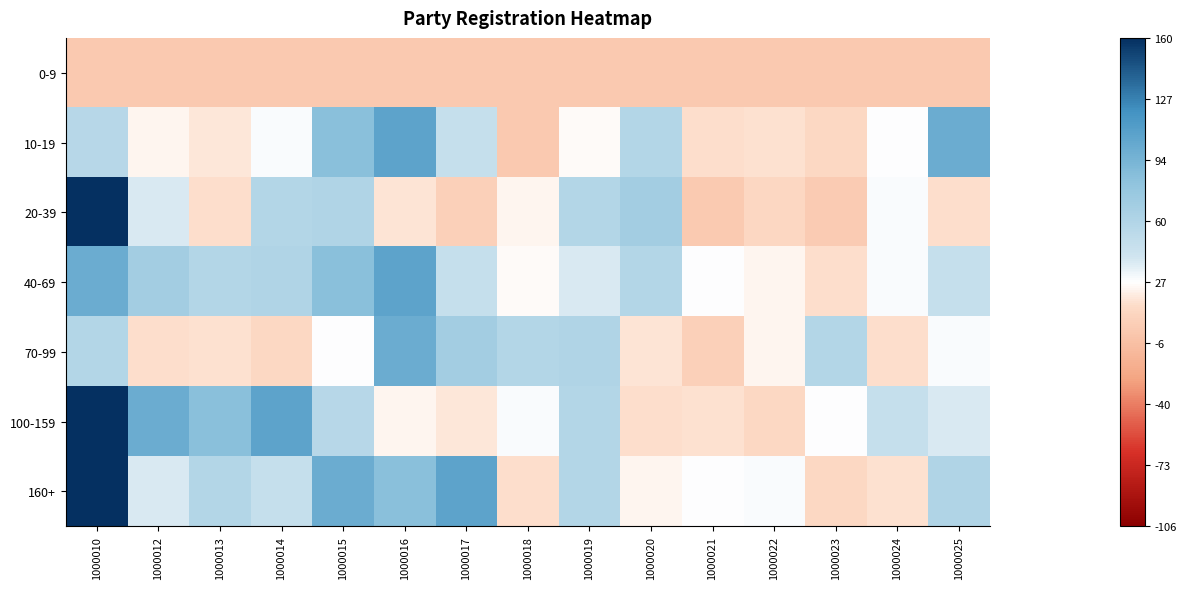

What is the maximum value shown in the chart?

133